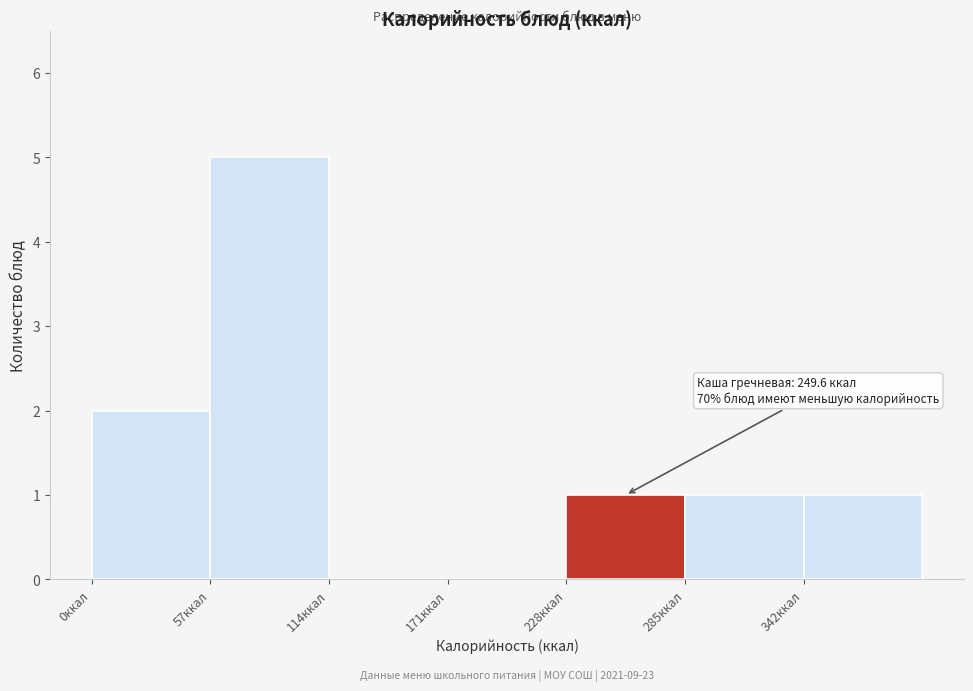

Which range on the x-axis has the tallest bar?

57 to 114